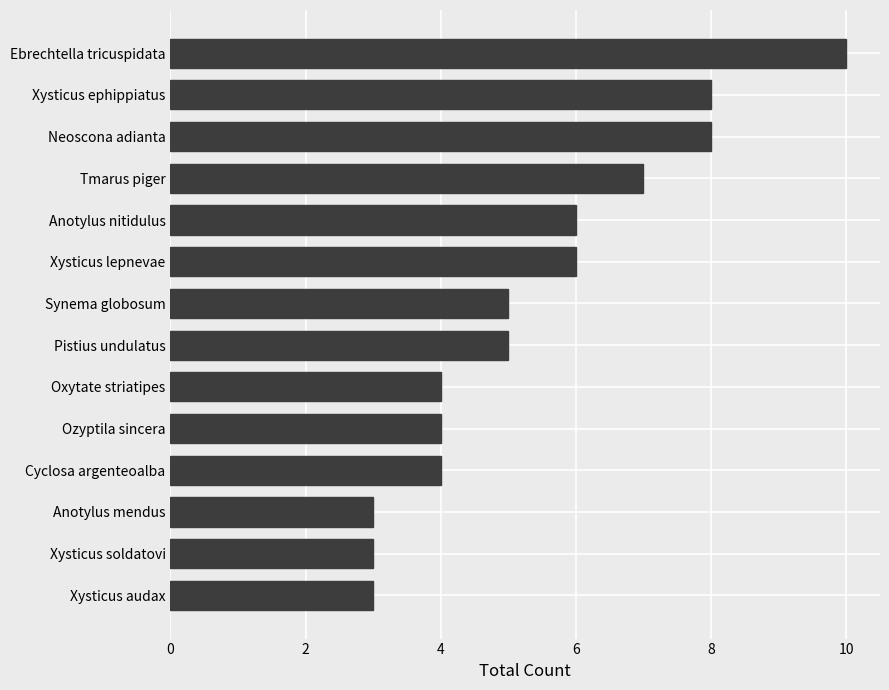

Is it true that the value at Cyclosa argenteoalba is 1?

False